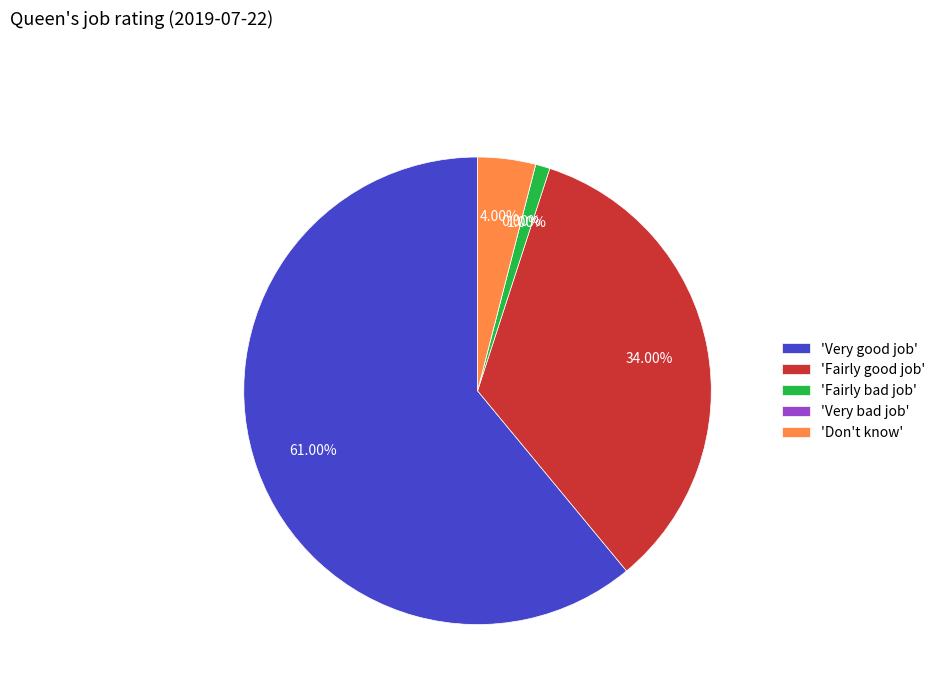

Is it true that Fairly bad job is 16% of the pie?

False